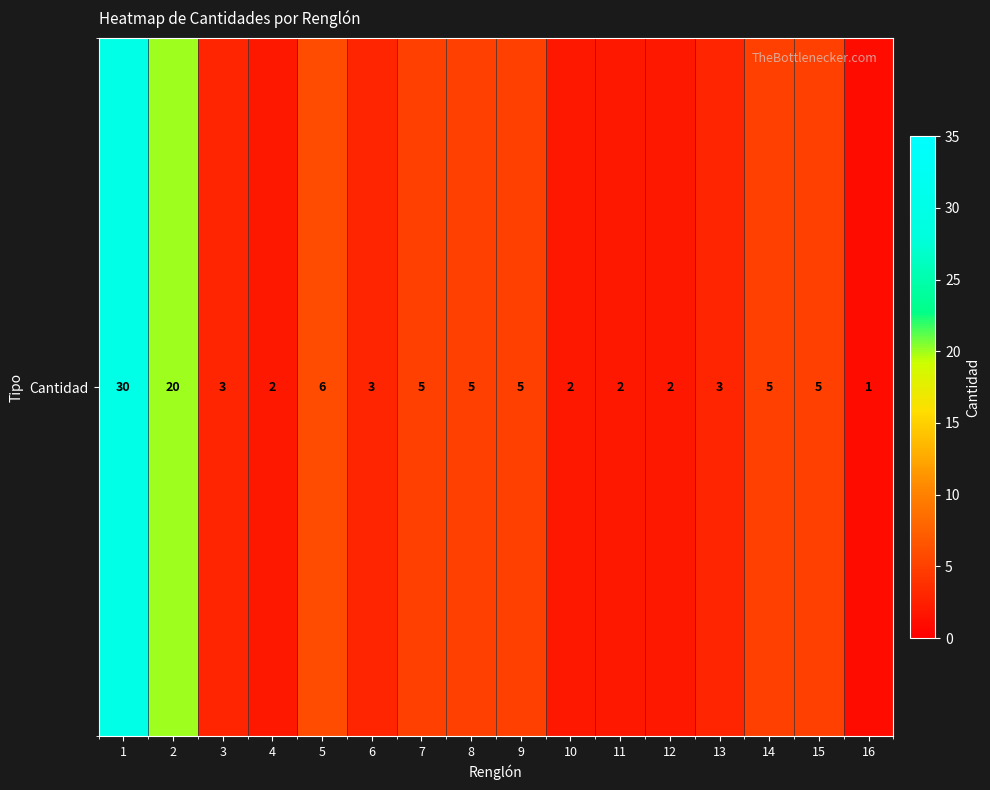

What is the greatest value displayed?

30